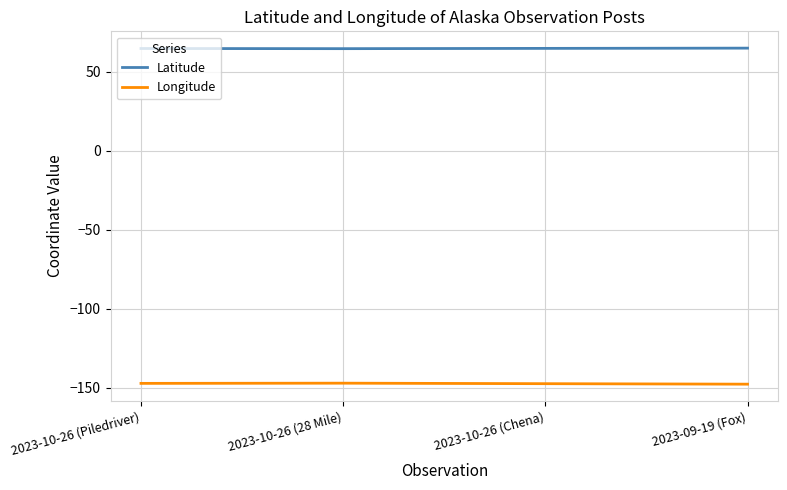

What is the difference between the highest and lowest values at 2023-10-26 (28 Mile)?

211.7